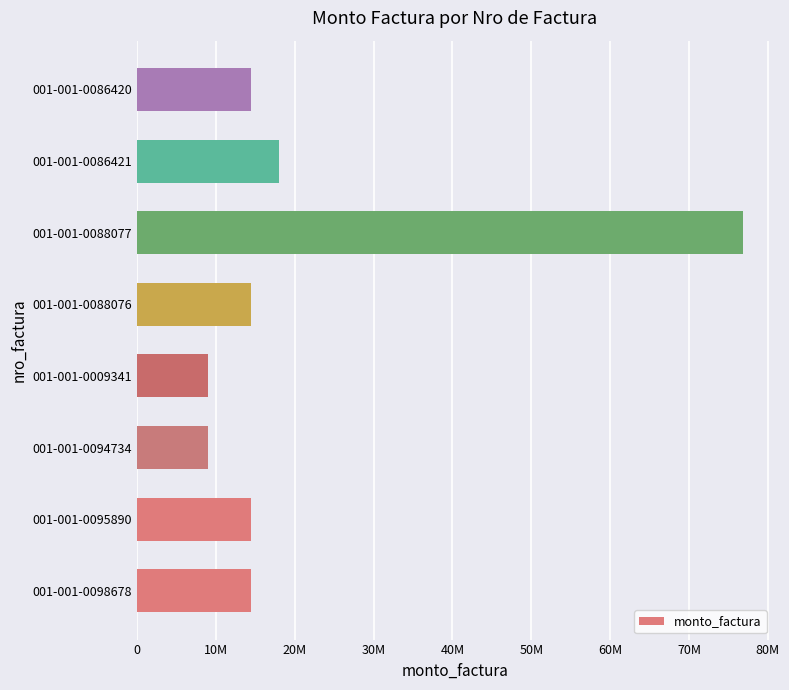

What is the average value?

21300000